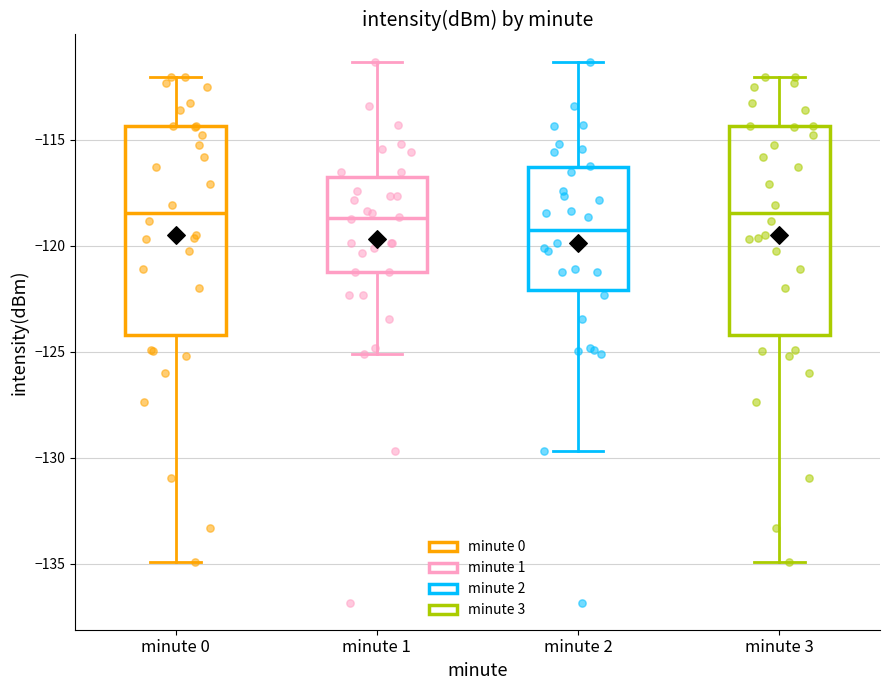

Where is the lower edge of the box for minute 0 on the y-axis? The values are not printed on the chart, so give them approximately, as read against the axis.

-124.0